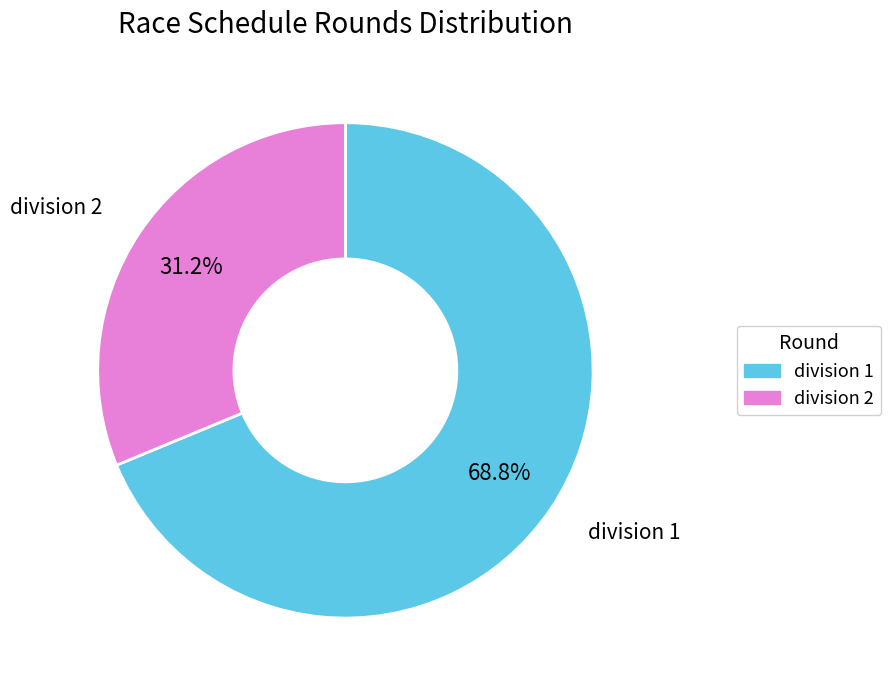

To the nearest percent, what portion does division 2 represent?

31%